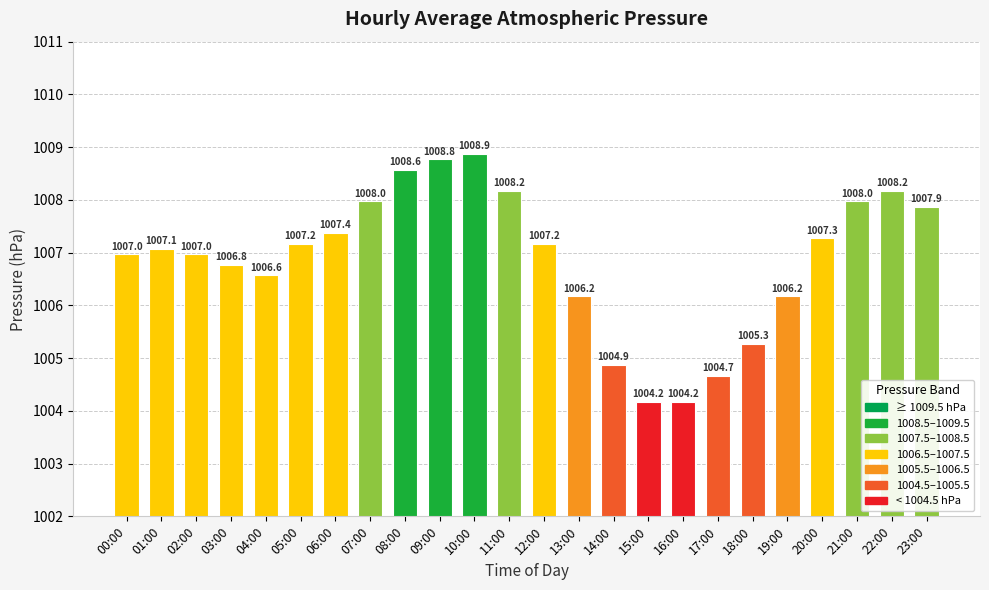

What position from the left is 07:00?

8